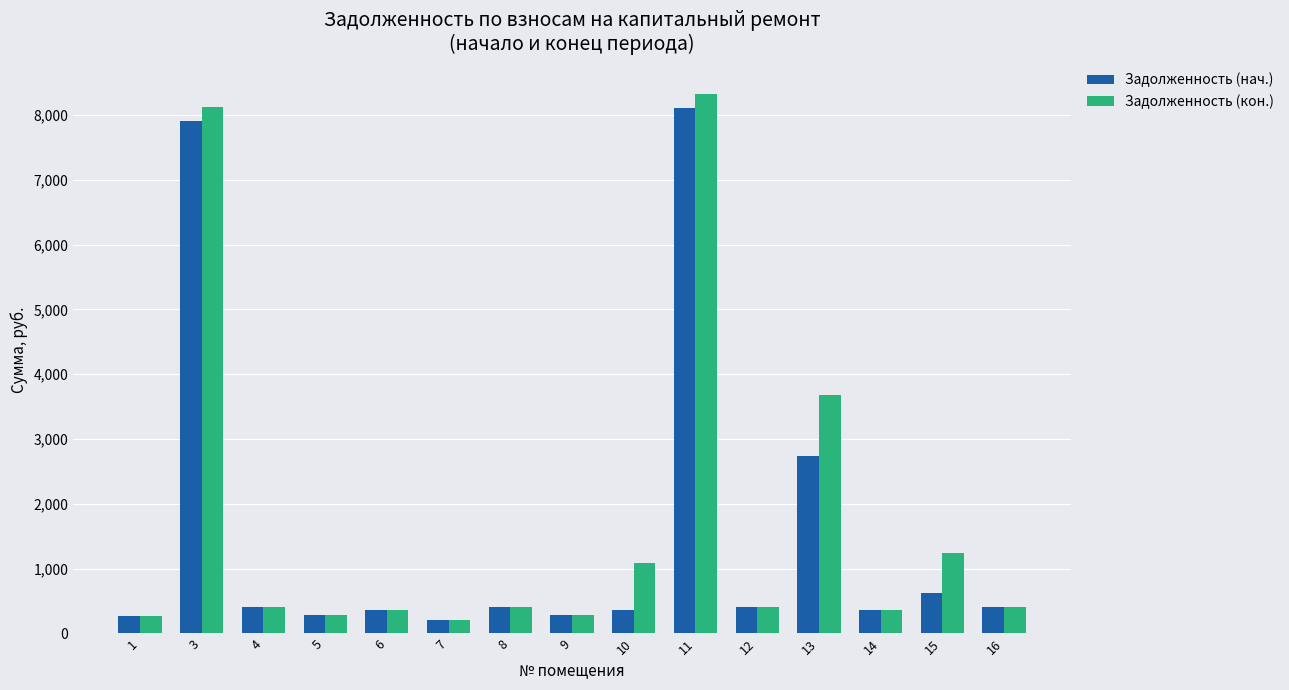

What is the greatest value displayed?

8321.4